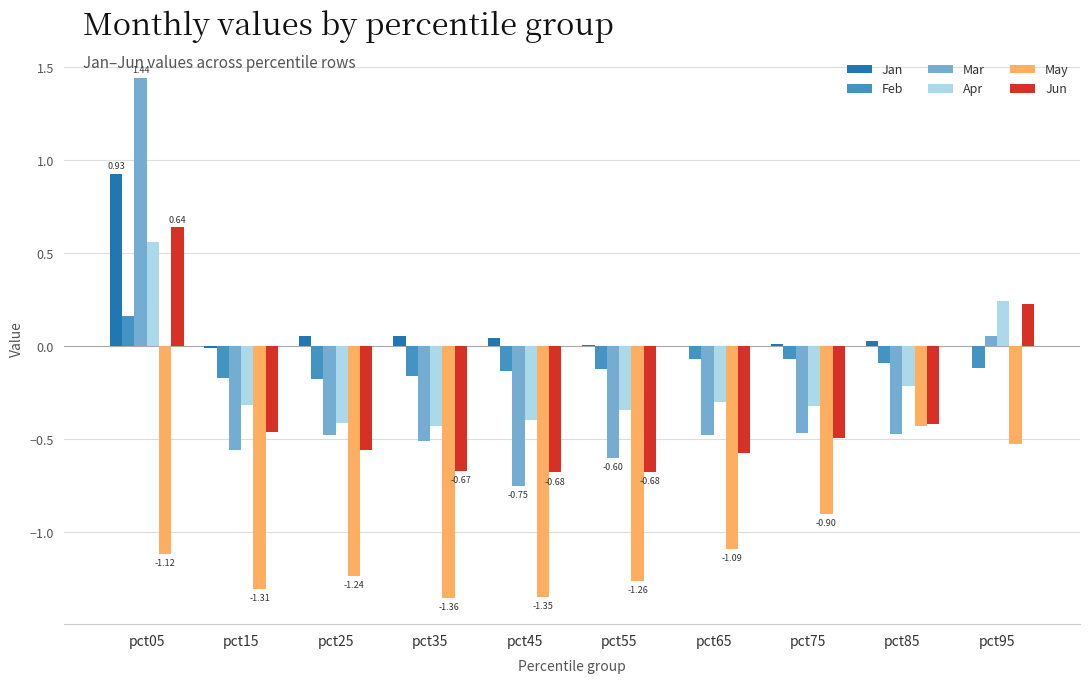

What is the sum of all Mar values?

-2.8